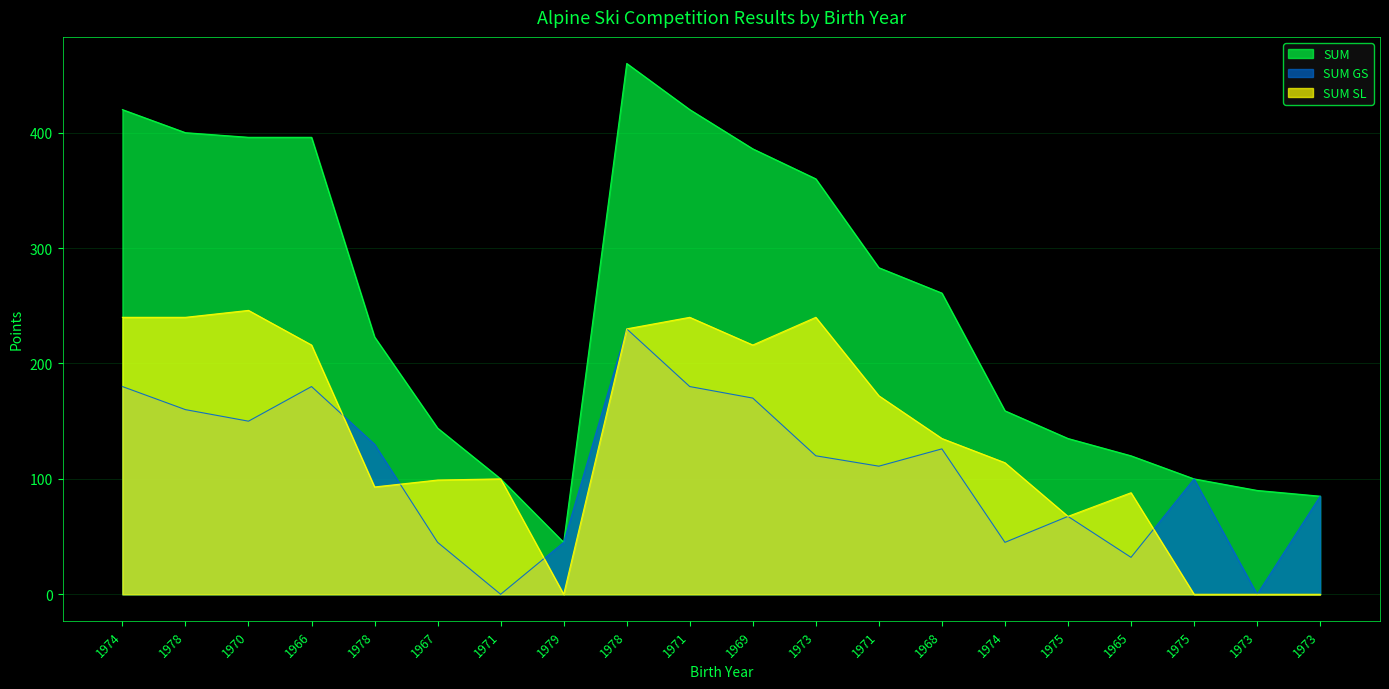

List the series in order of their peak value, lowest first.

SUM GS, SUM SL, SUM